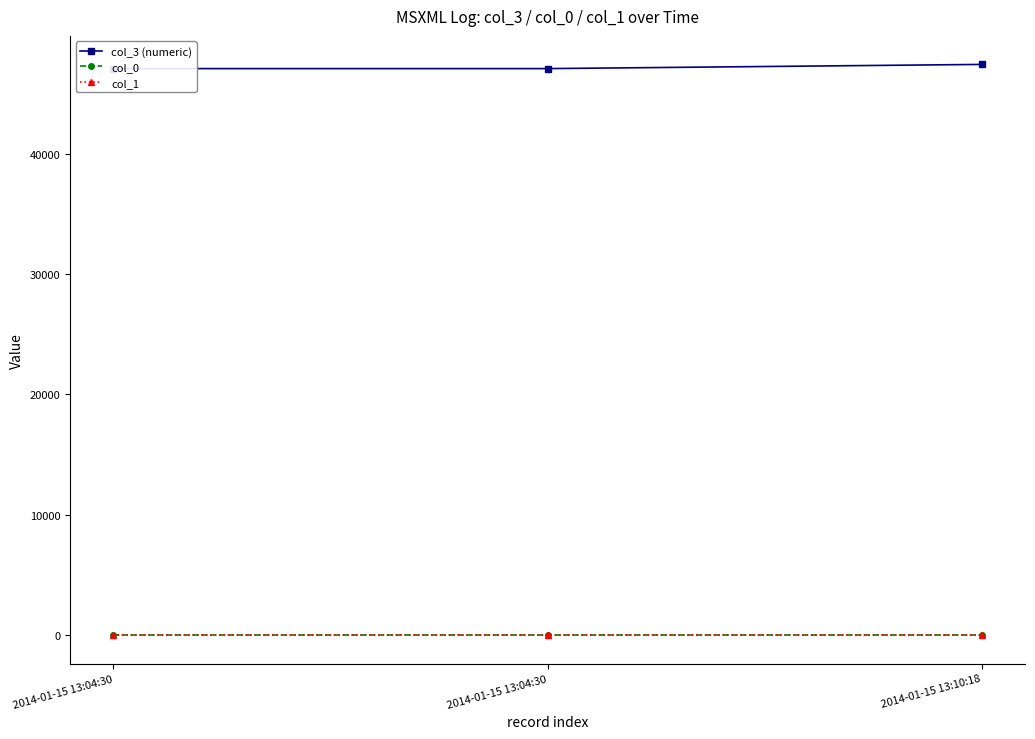

True or false: col_1 has a value of 7.0 at 2014-01-15 13:10:18.

True